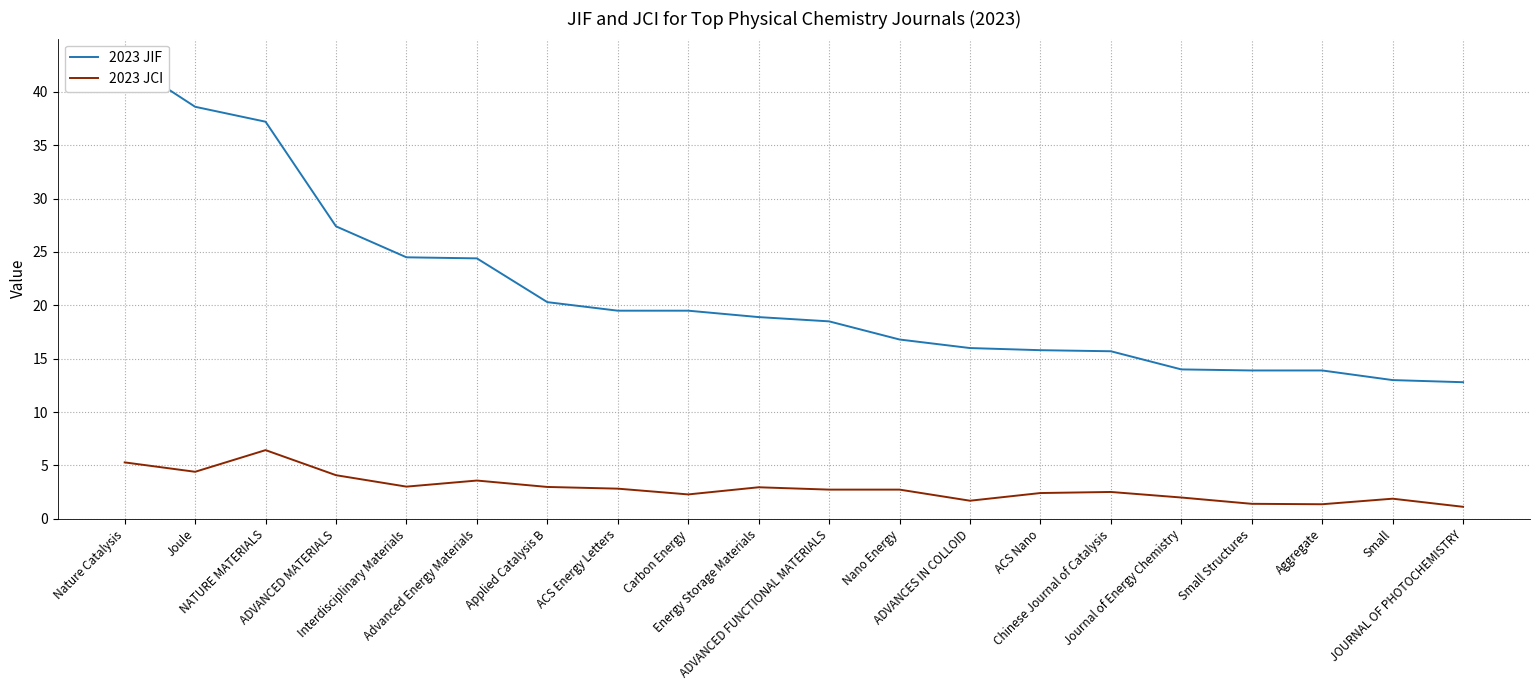

Is it true that 2023 JCI equals 1.1 at JOURNAL OF PHOTOCHEMISTRY?

True